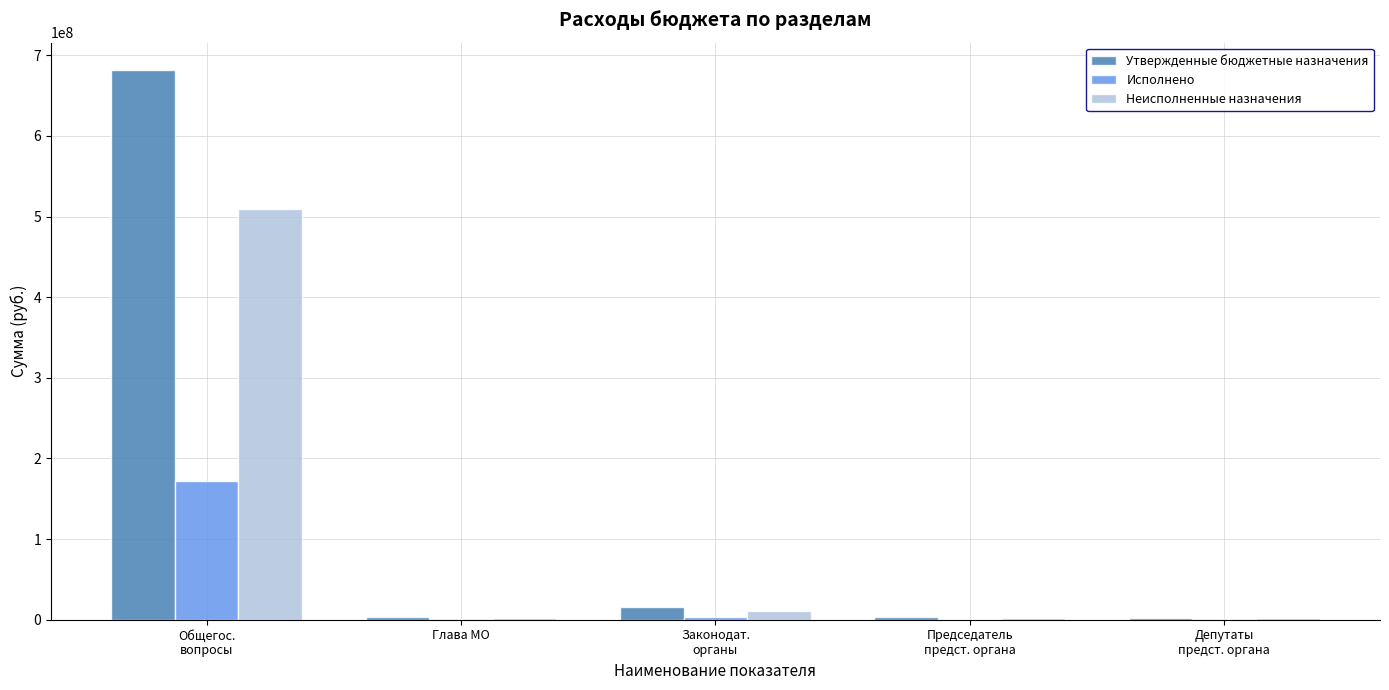

What is the sum of all Утвержденные бюджетные назначения values?

705236029.3